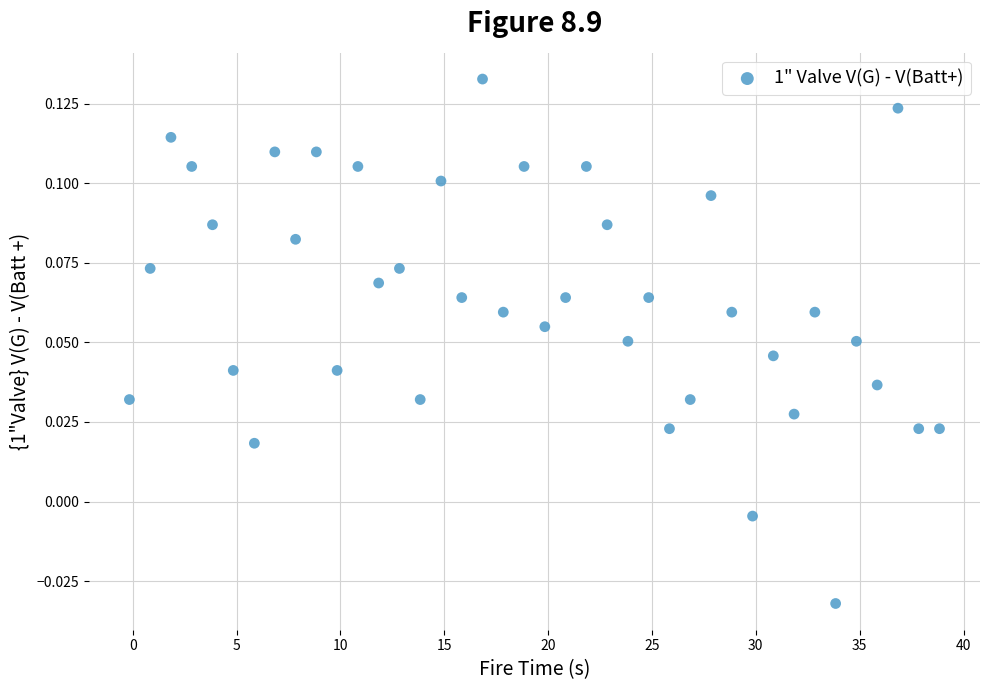

What is the range of X values (max minus min)?

39.0